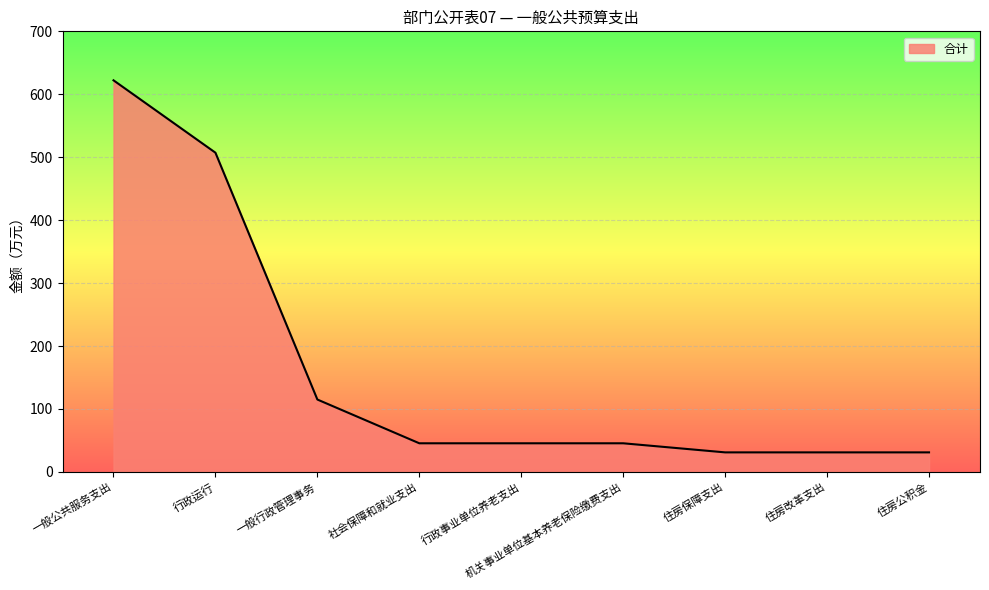

Where is the data nearest to the value 326?

行政运行